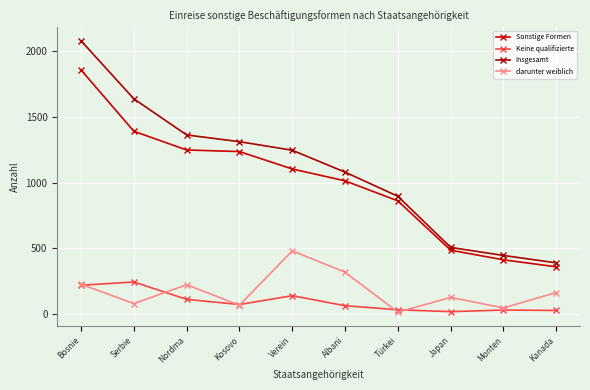

What are all the series names shown in the legend?

Sonstige Formen, Keine qualifizierte, Insgesamt, darunter weiblich